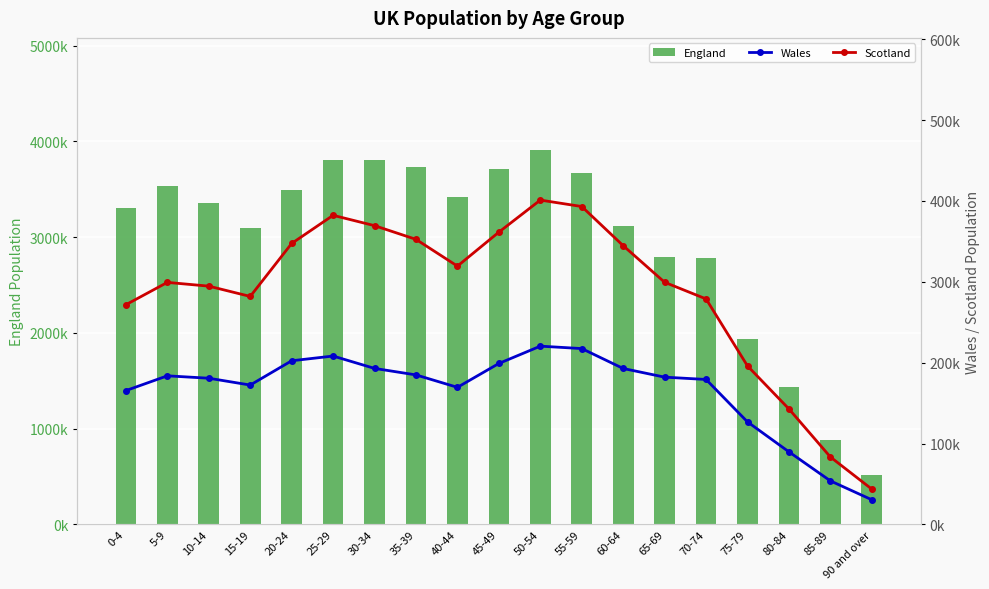

Does the chart contain any negative values?

No